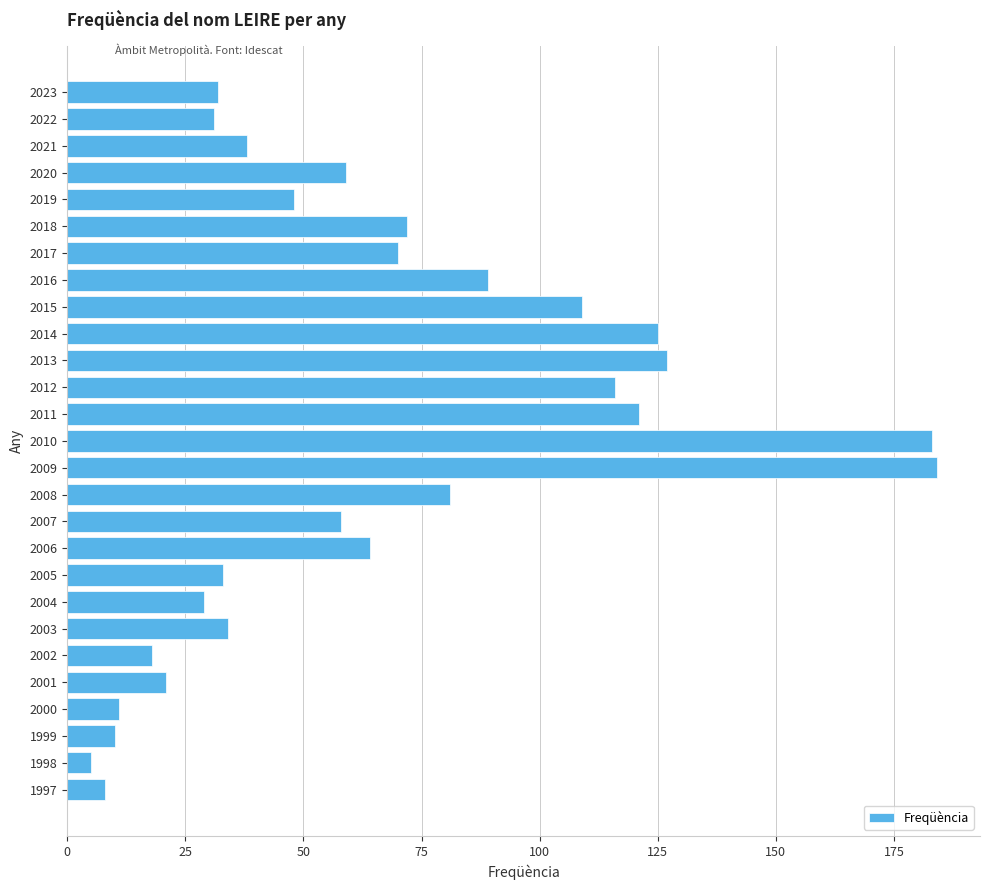

What is the greatest value displayed?

184